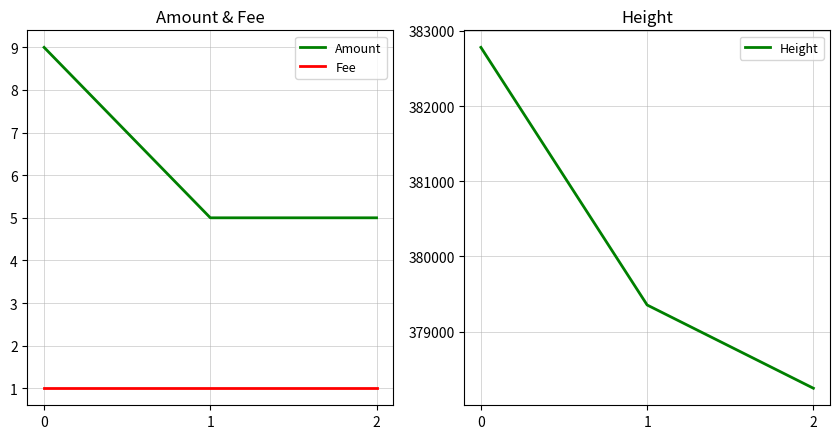

How many lines are shown in the chart?

3